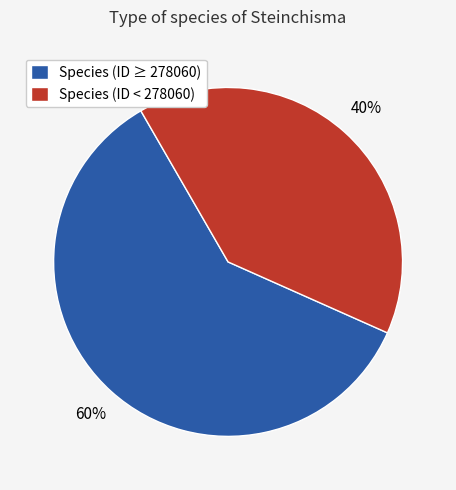

How many segments does this pie chart have?

2